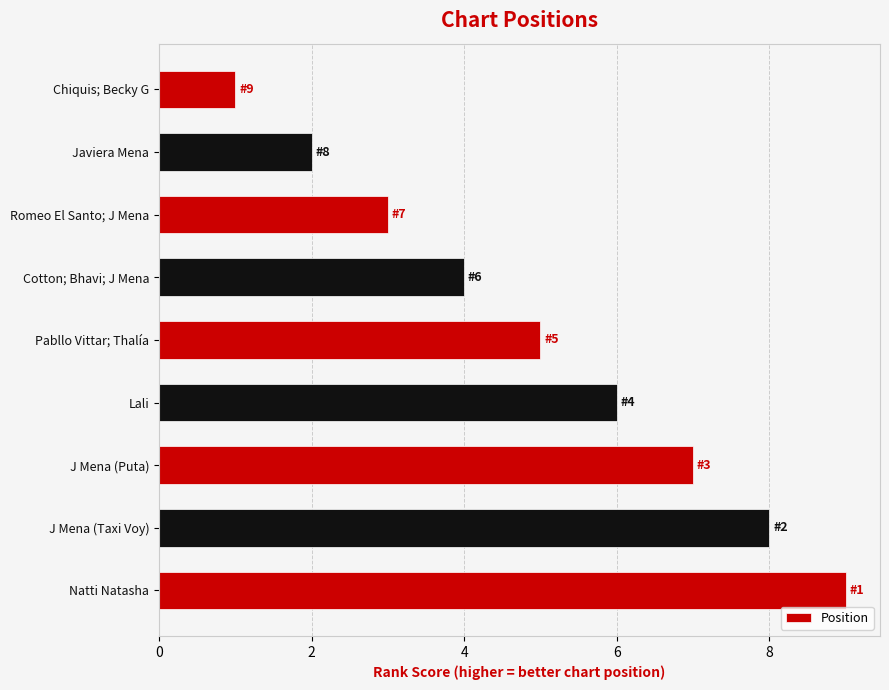

Approximately how many times larger is the value at Natti Natasha compared to Javiera Mena?

4.5